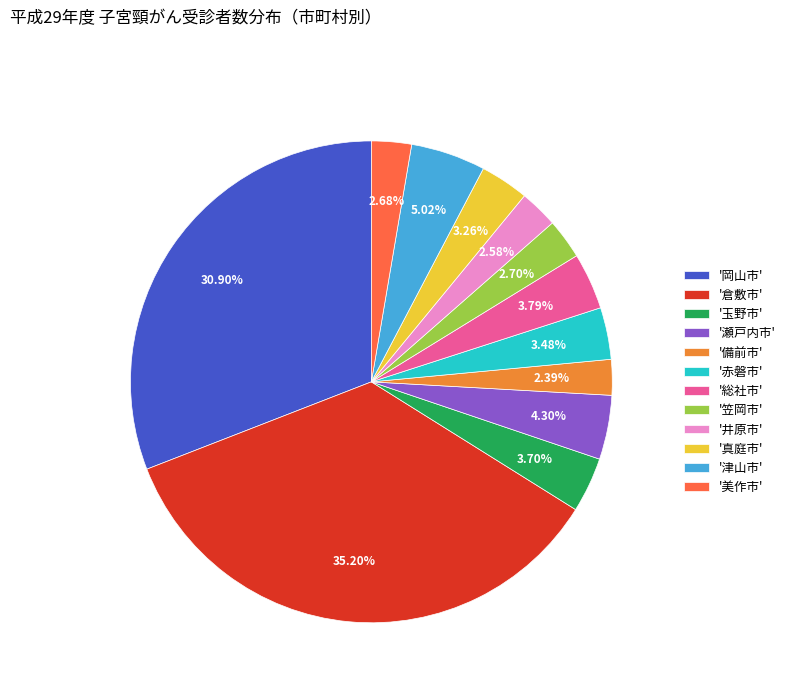

Does any single category account for the majority?

No